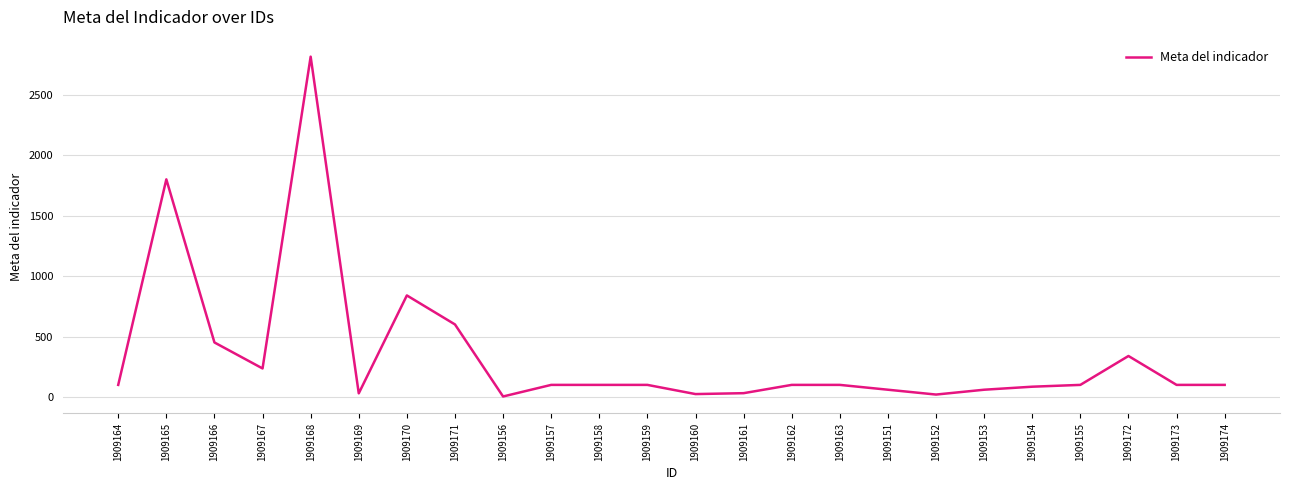

What is the minimum value shown in the chart?

4.1